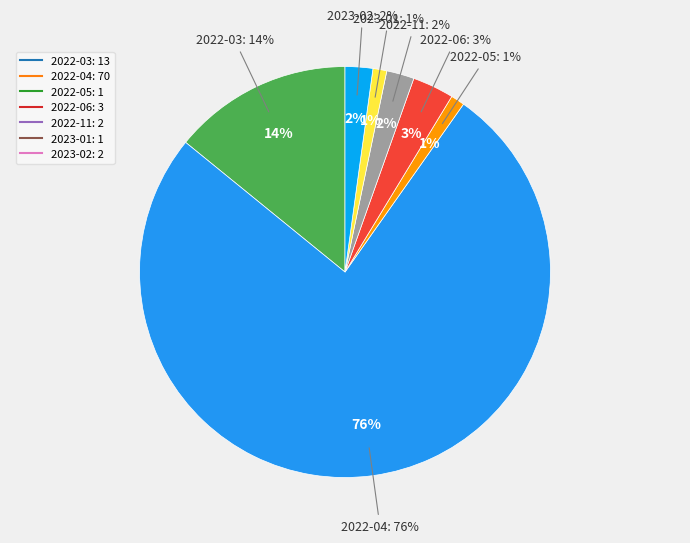

Which category has the smallest portion of the pie?

2022-05